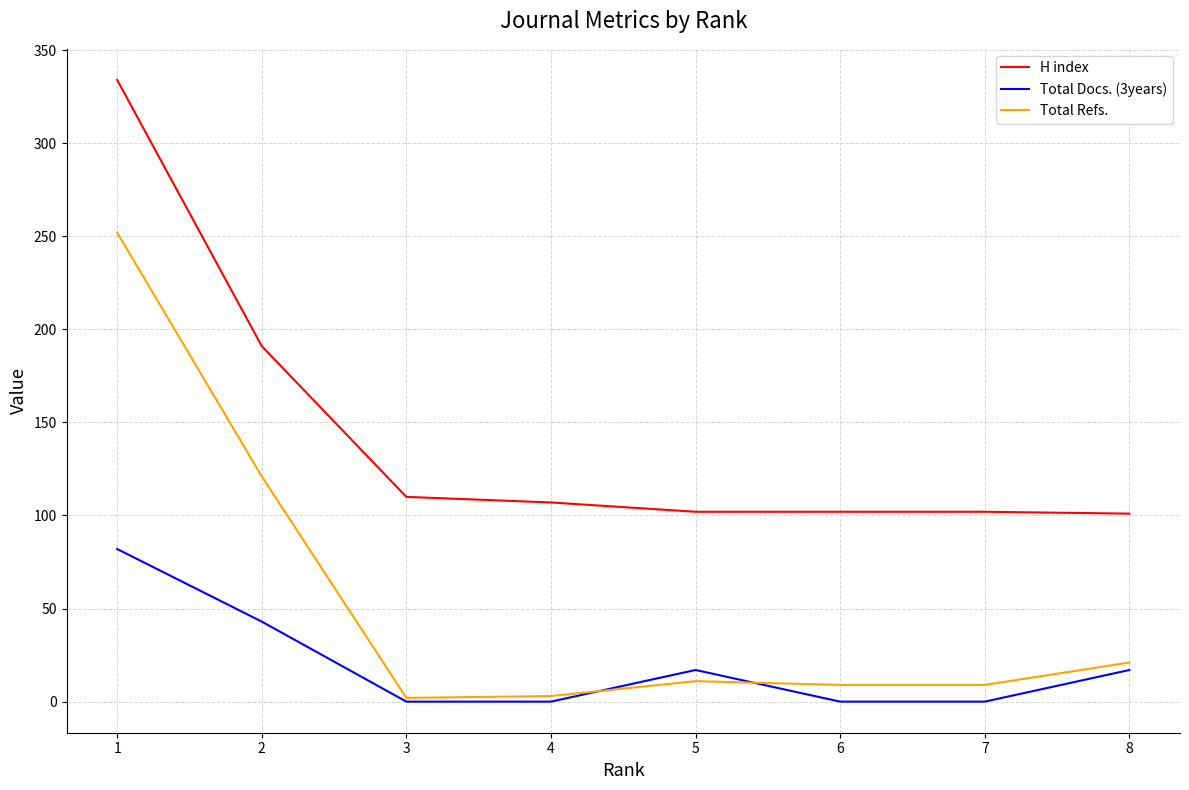

Where is H index nearest to the value 217?

2